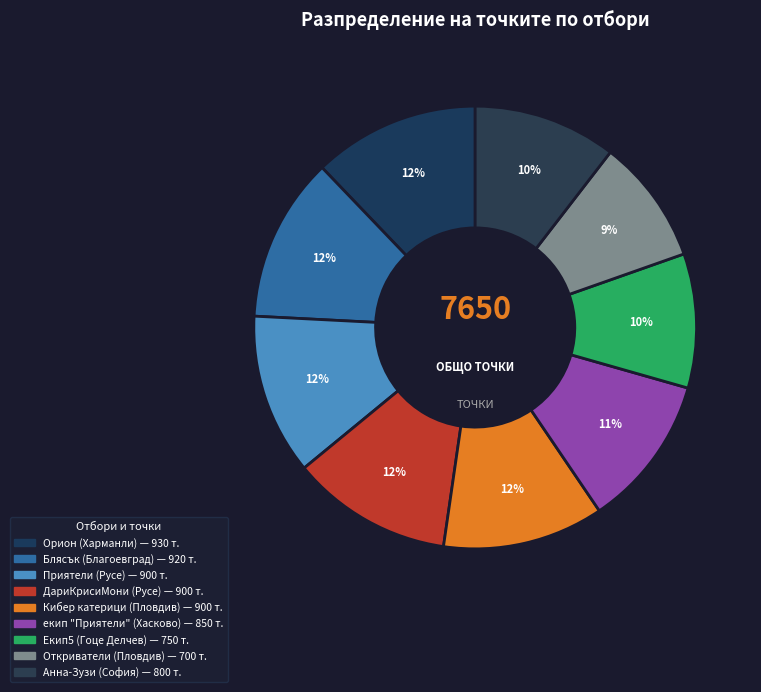

Count the number of slices in the pie.

9